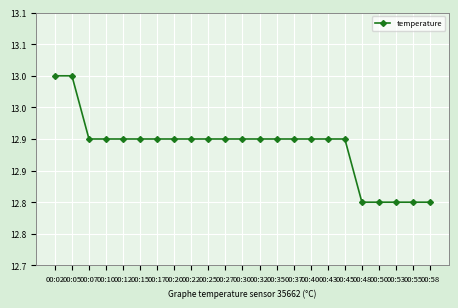

What is the sum of the values at 00:15 and 00:50?

25.7